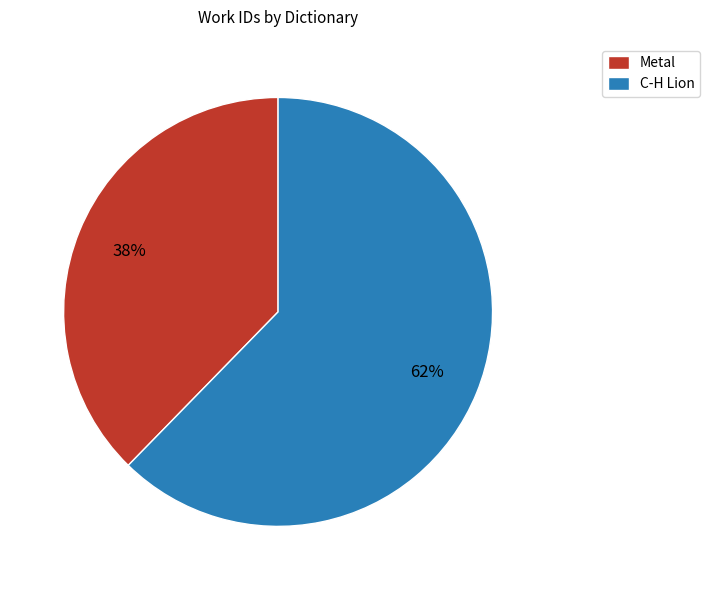

What is the ratio of the value at Metal to the value at C-H Lion?

0.6